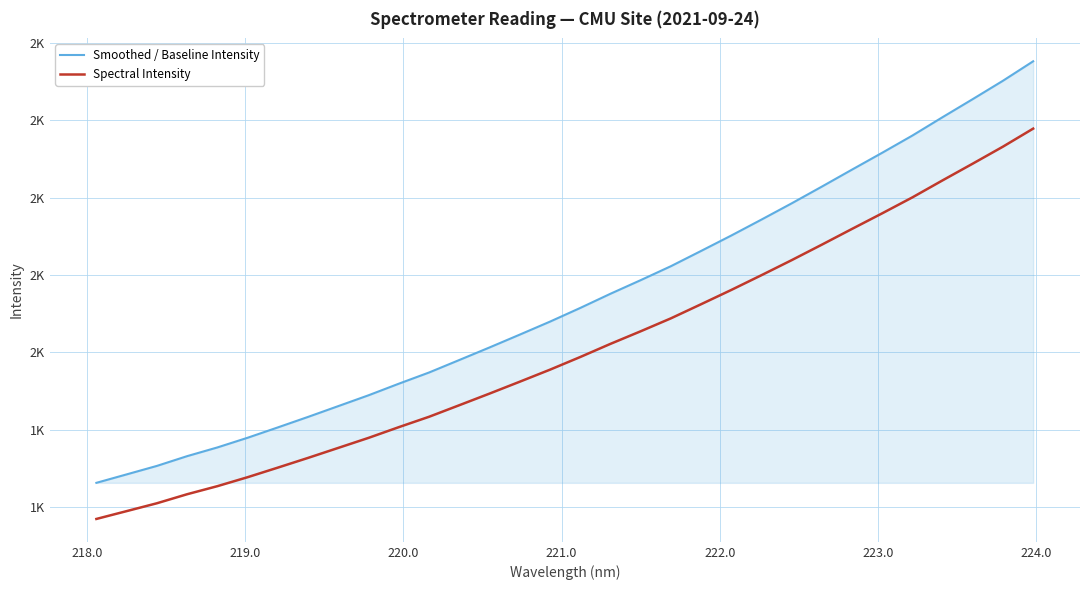

What are all the series names shown in the legend?

Smoothed / Baseline Intensity, Spectral Intensity